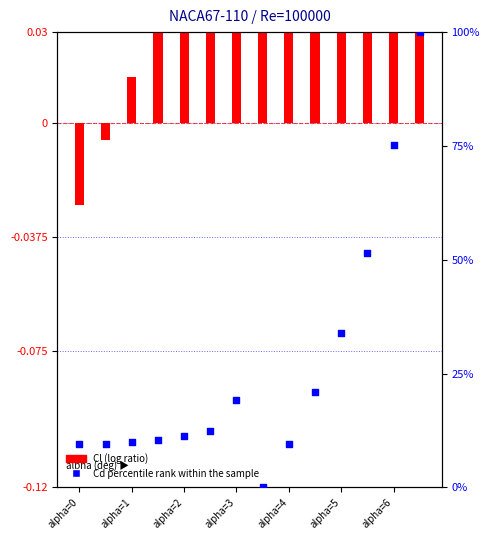

Which series reaches the minimum Y coordinate?

Cl (log ratio)